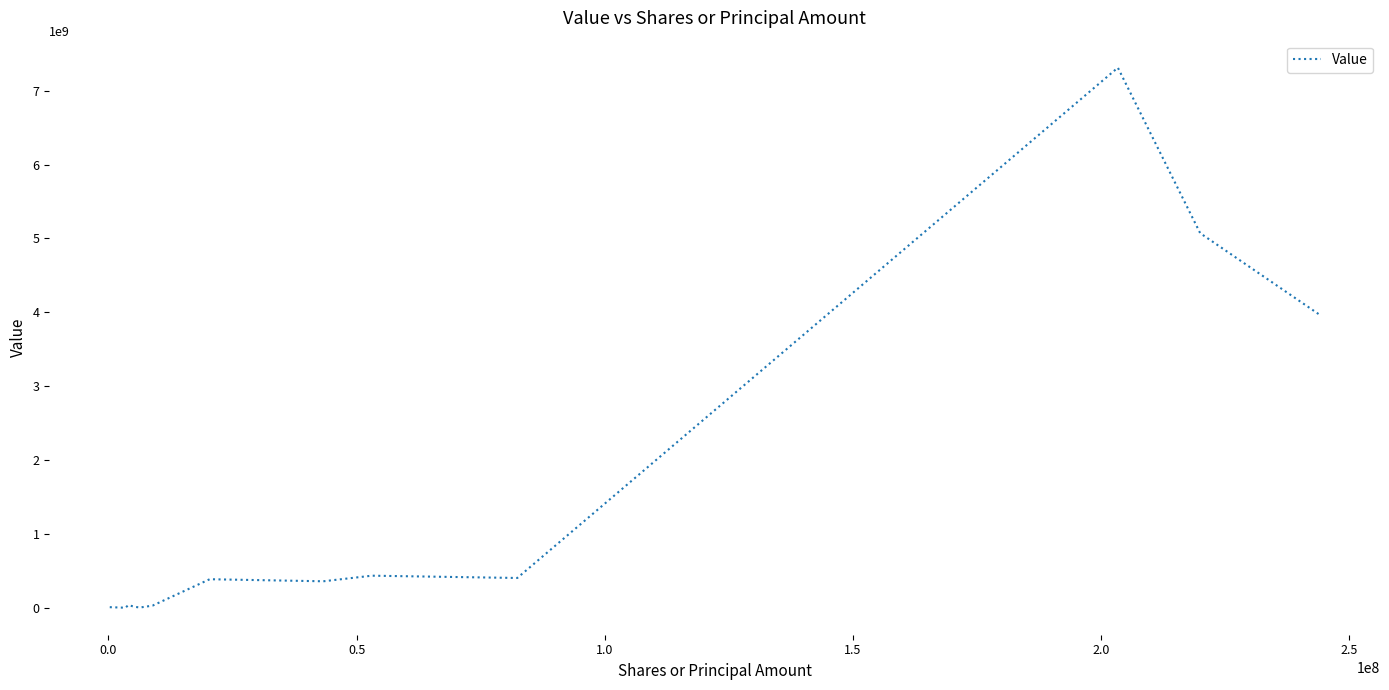

What is the difference between the maximum and minimum values?

7305370000